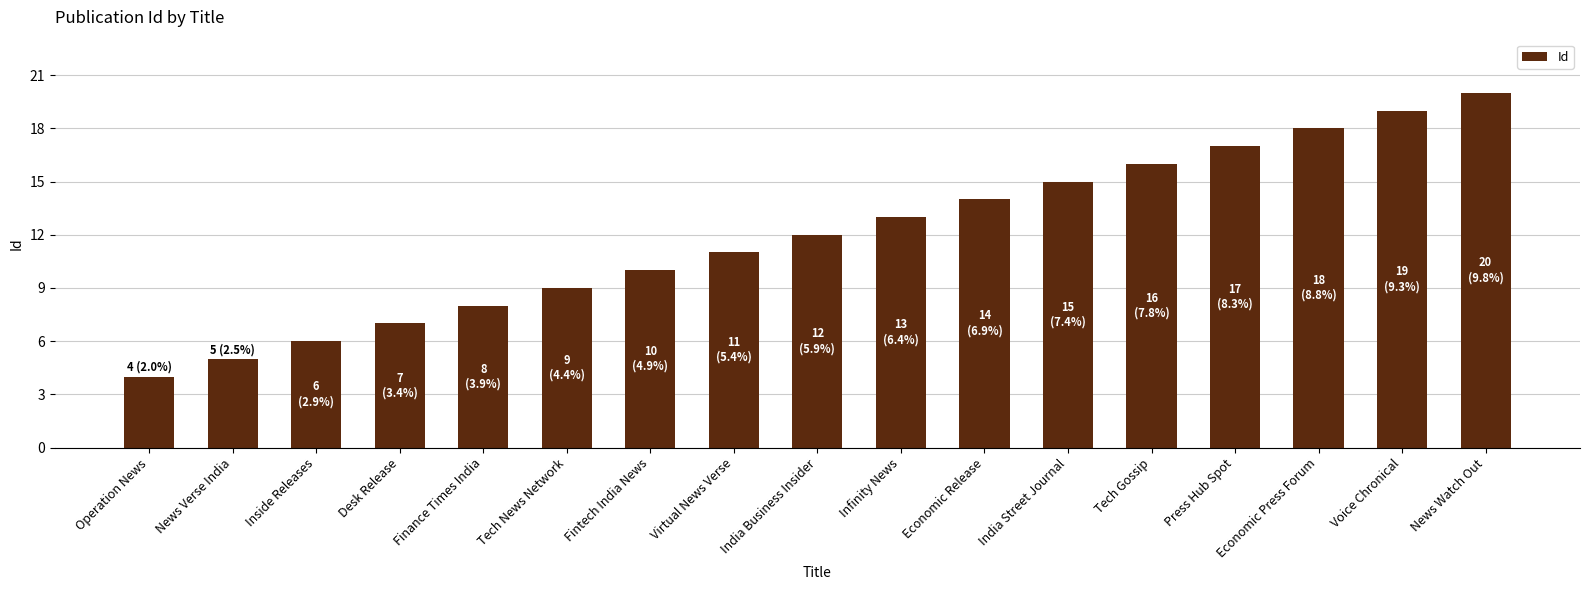

What is the smallest value displayed?

4